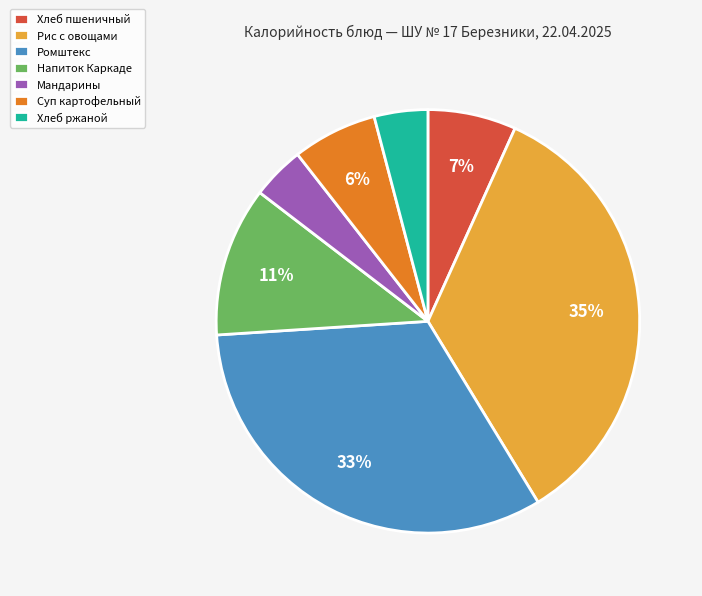

Is it true that Хлеб пшеничный is 19% of the pie?

False